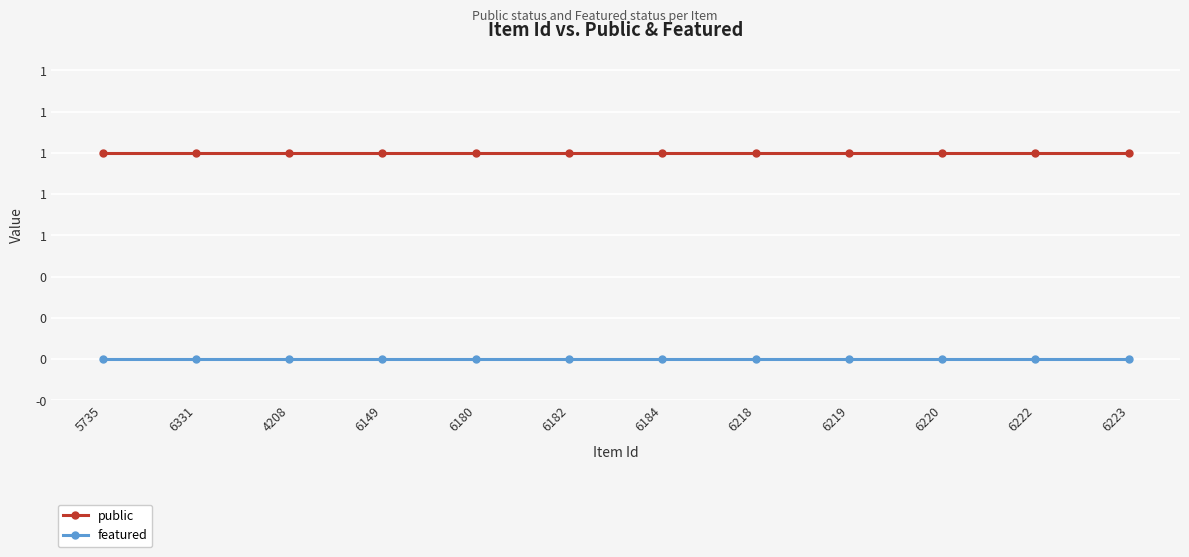

Does the chart have visible grid lines?

Yes